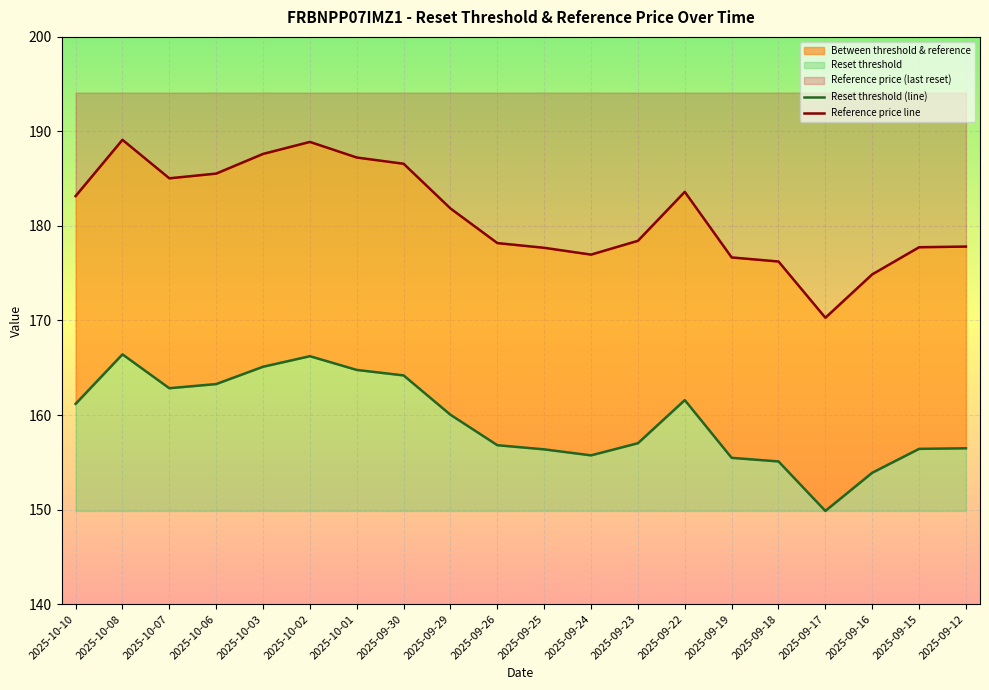

Is it true that Reset threshold (line) equals 149.9 at 2025-09-17?

True